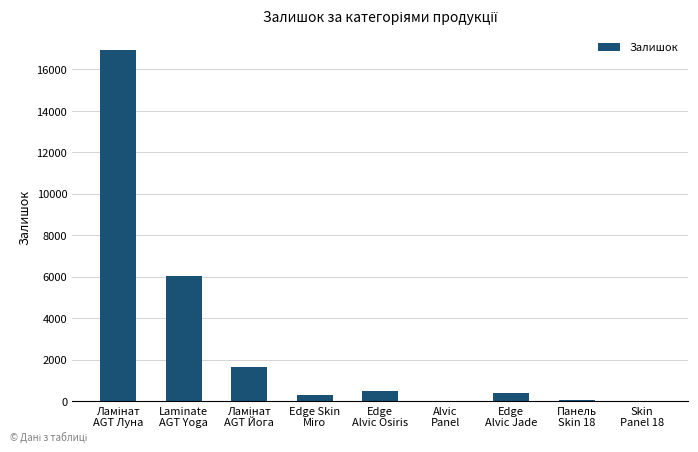

What is the maximum value shown in the chart?

16934